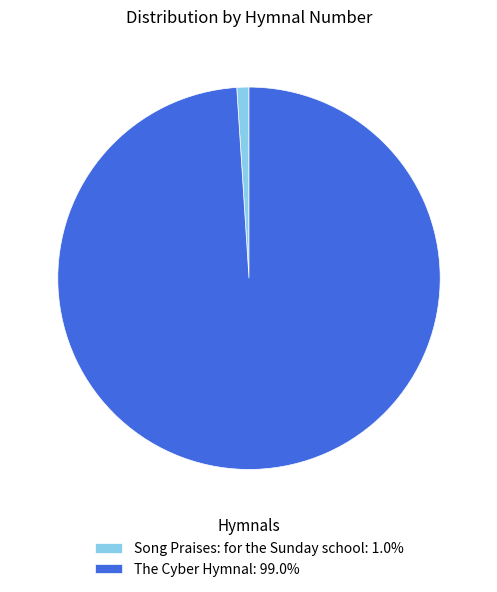

Which slice is the largest?

The Cyber Hymnal